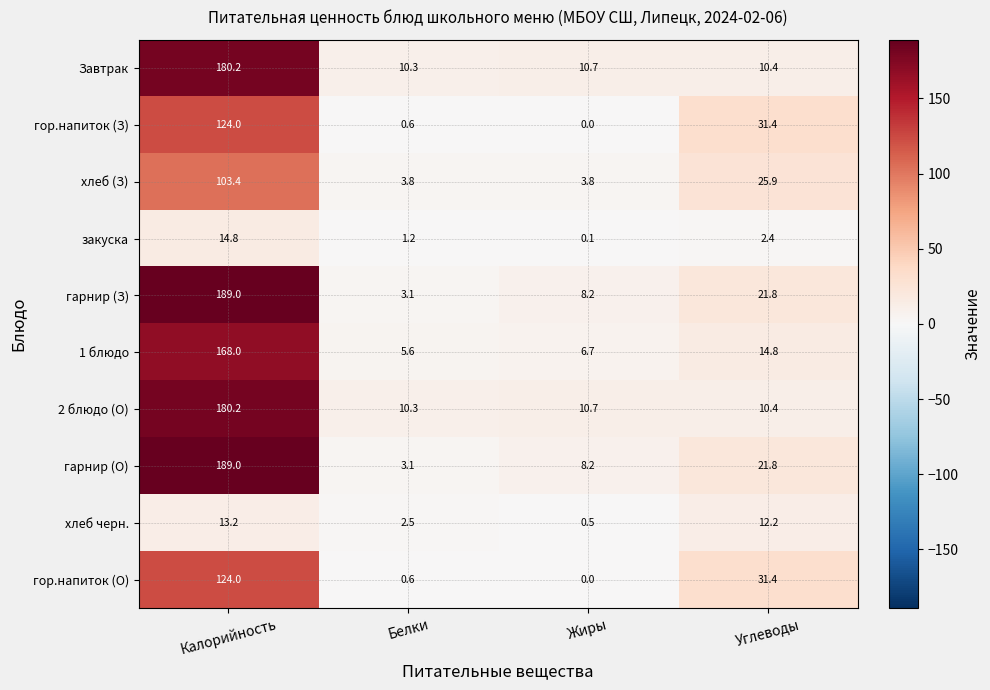

True or false: гор.напиток (О) has a value of 124.0 at Калорийность.

True